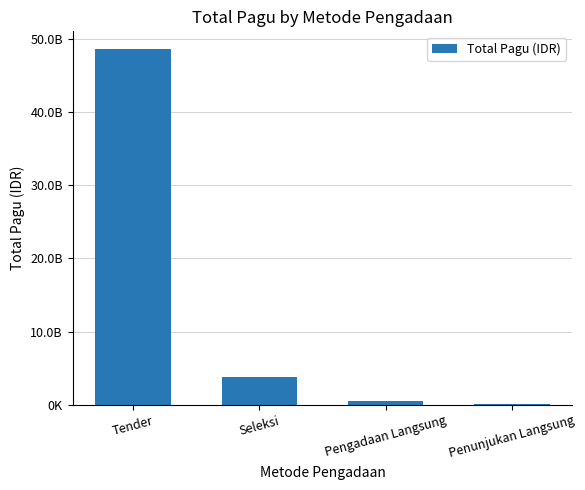

What is the sum of the values at Tender and Seleksi?

52383502480